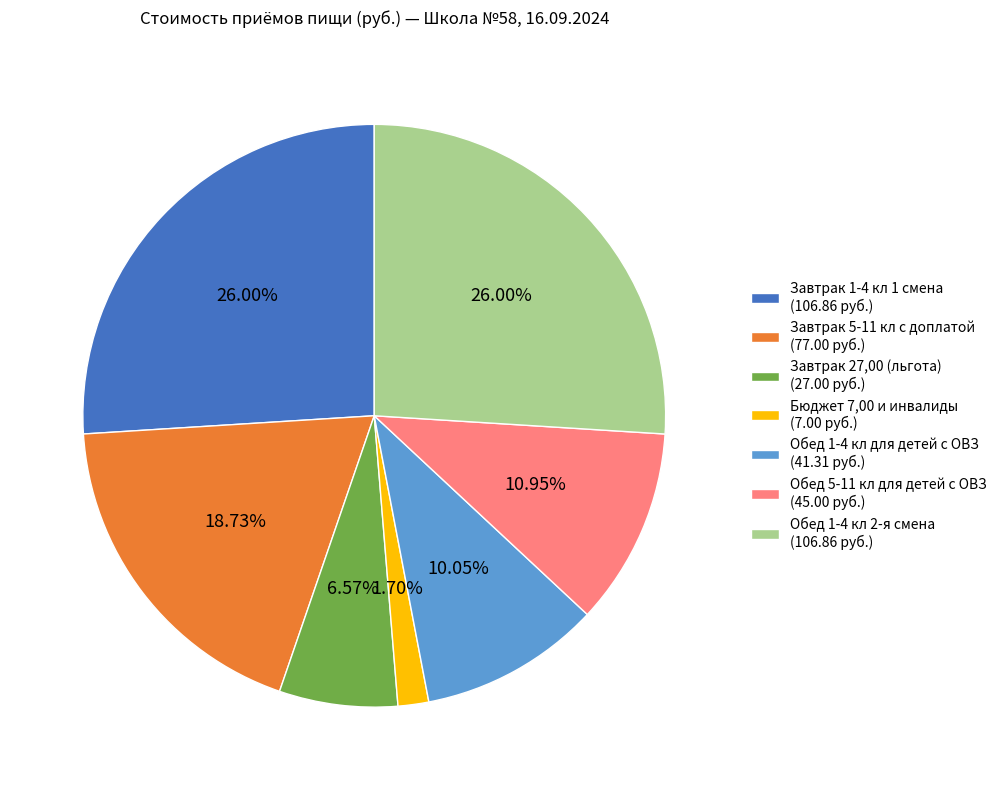

Is the sum of Завтрак 27,00 (льгота) and Обед 5-11 кл для детей с ОВЗ greater than half?

No